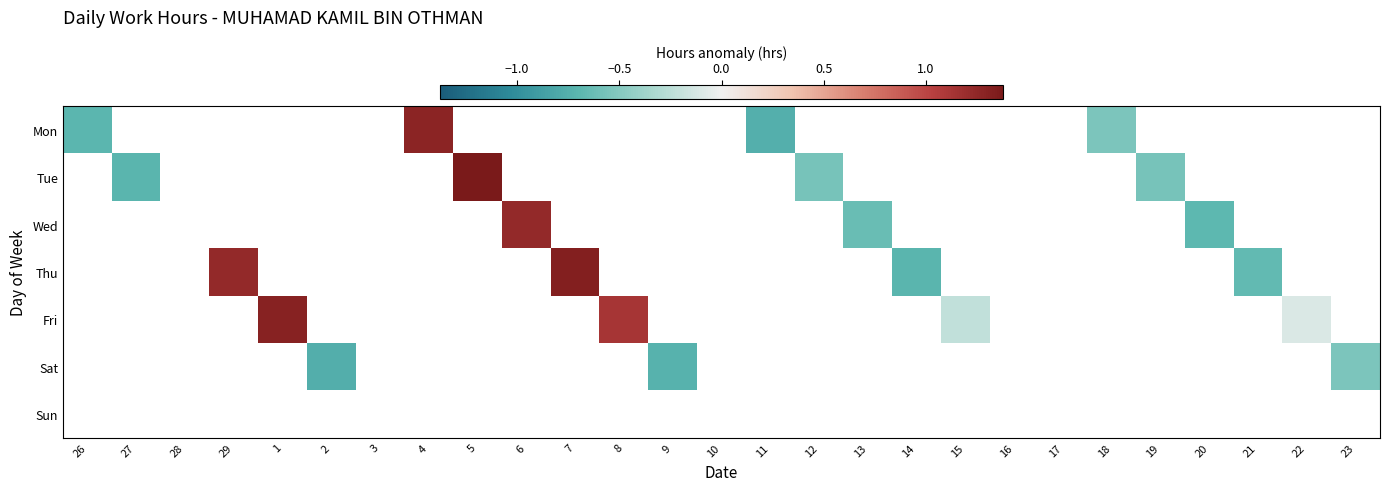

At how many categories does at least one series exceed 0?

7